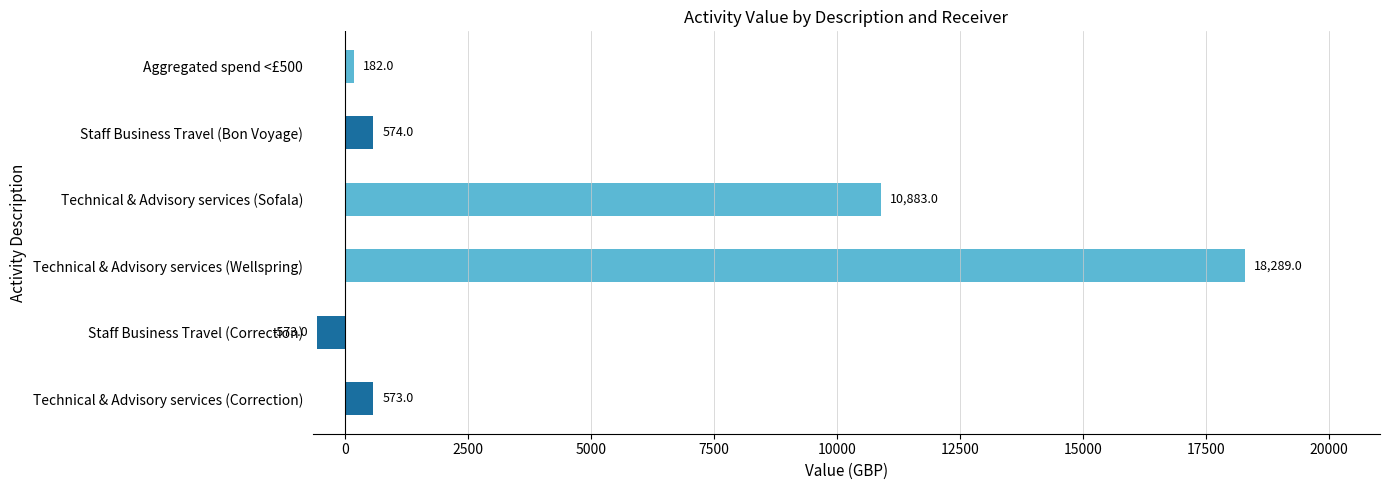

What is the difference between the maximum and minimum values?

18862